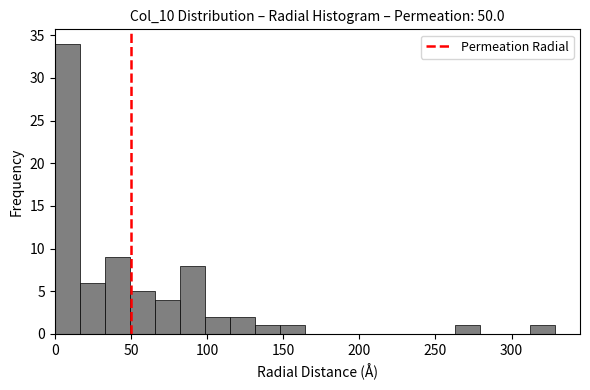

Around what value on the x-axis is the tallest bar? Give the approximate position of its centre, as read against the axis.

10